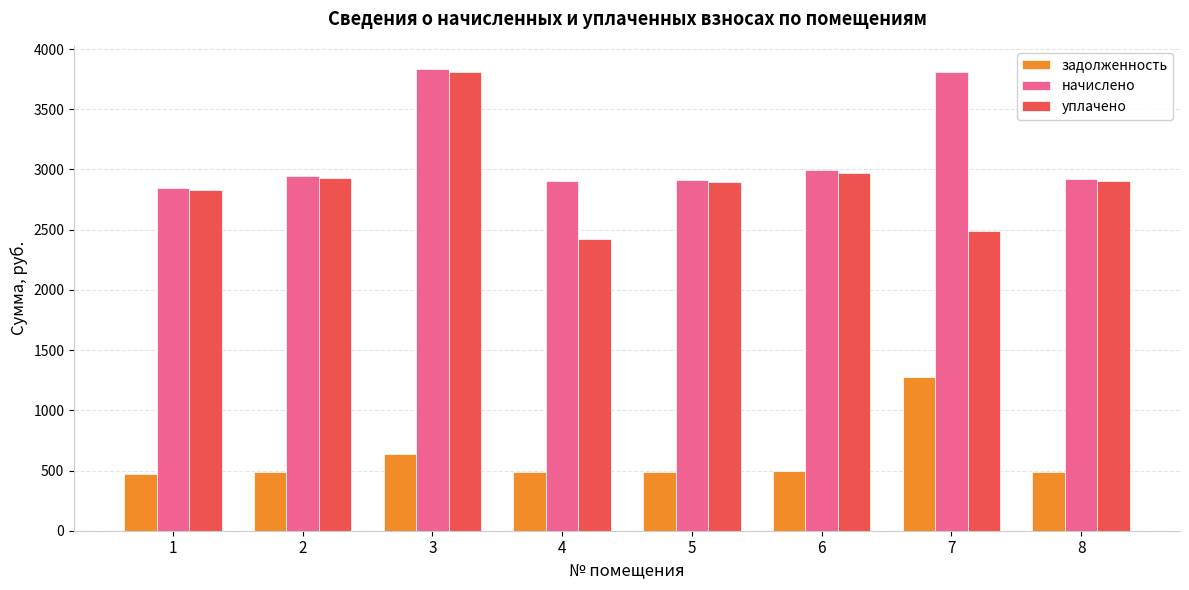

What is the minimum value for задолженность?

474.0